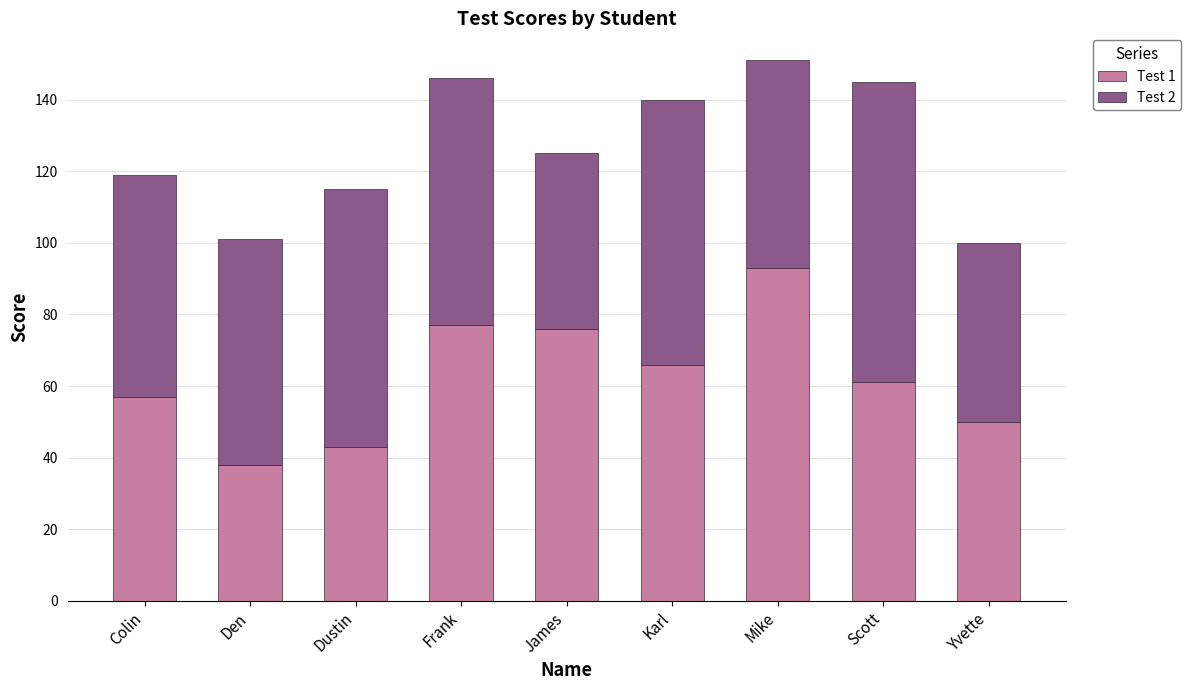

What is the total value across all series at Karl?

140